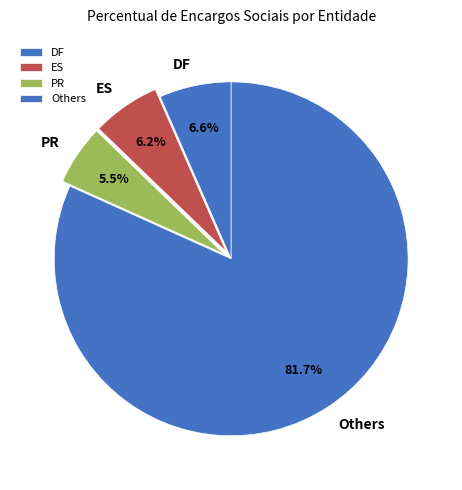

To the nearest percent, what is the average slice percentage?

25%